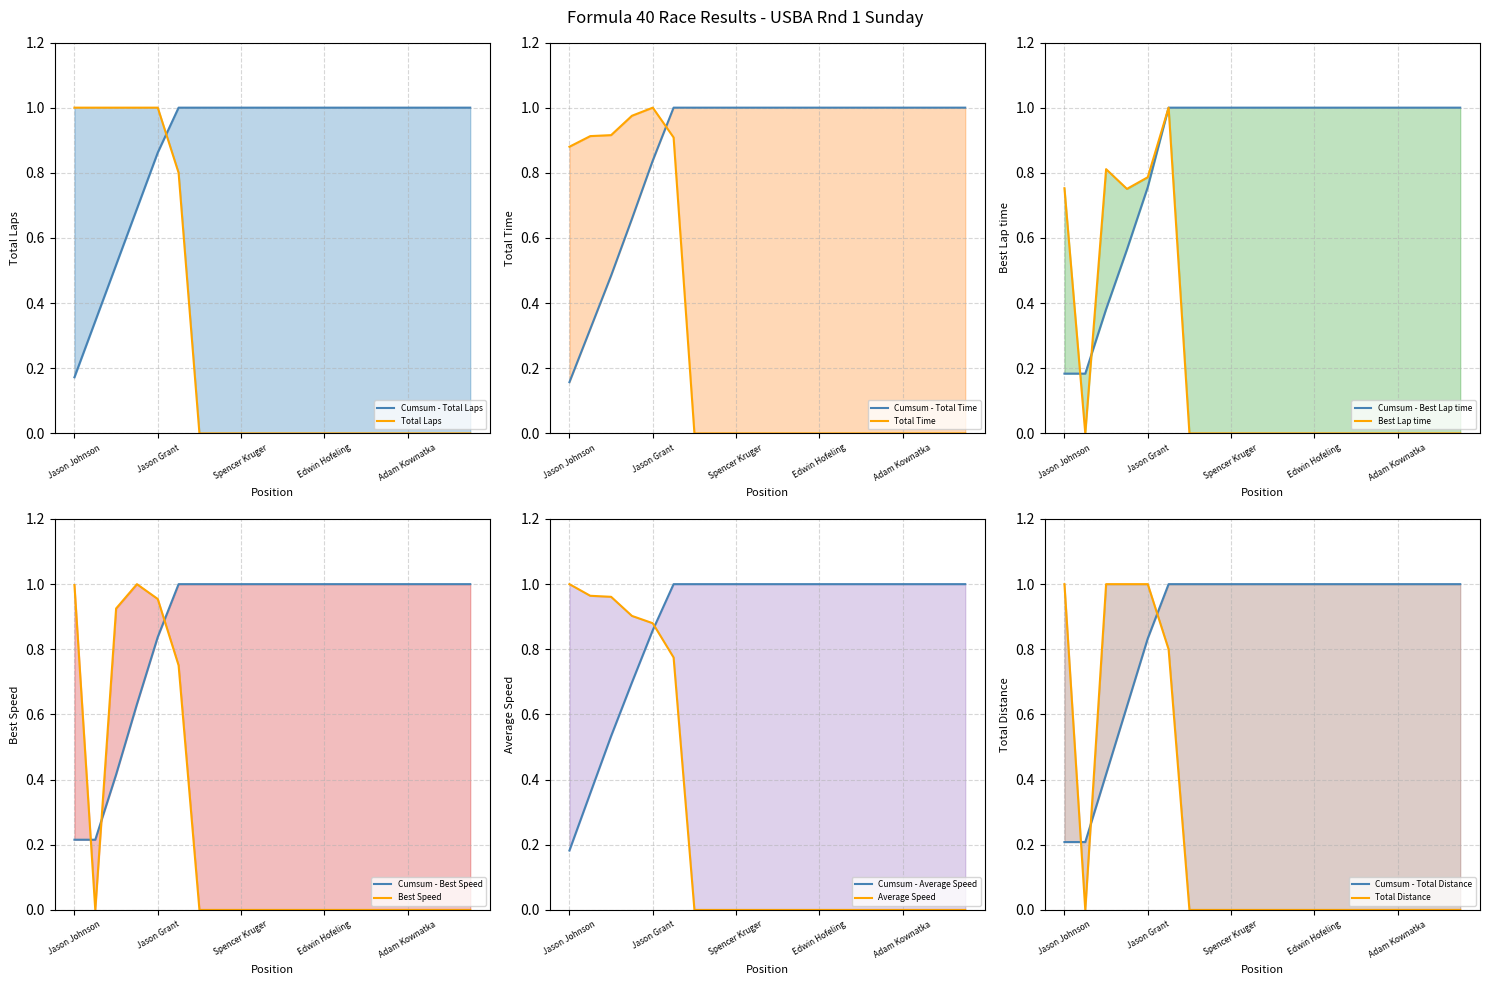

True or false: Total Time and Total Laps cross at least once.

False